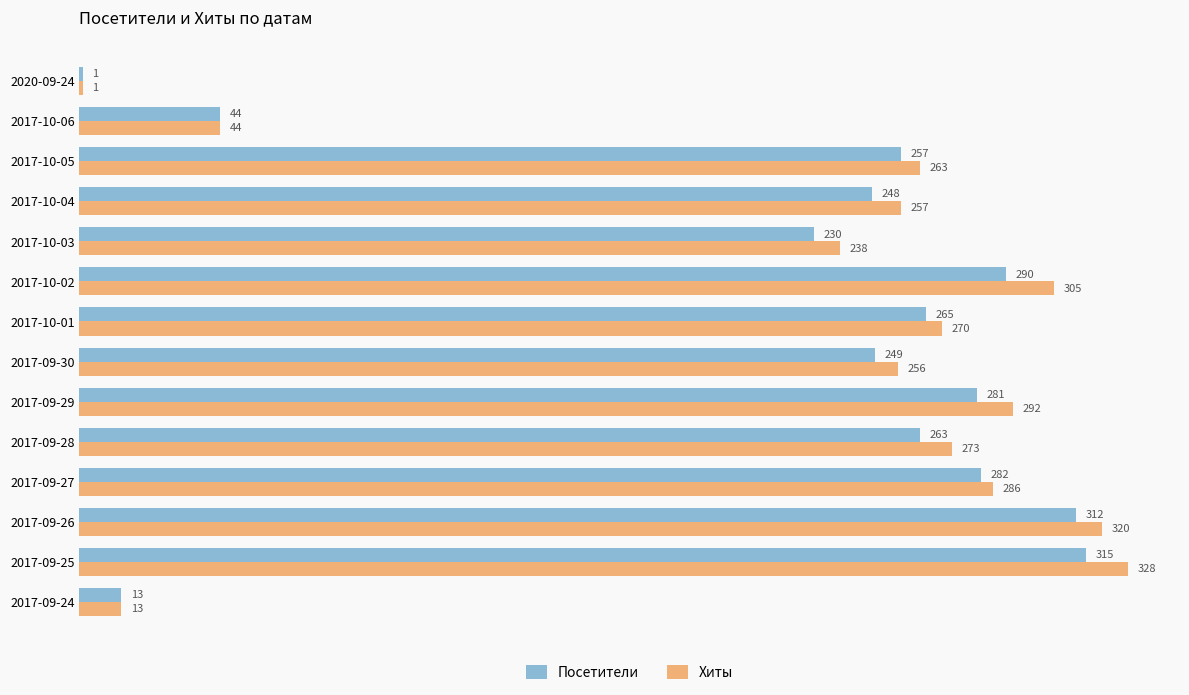

What is the total value across all series at 2017-09-30?

505